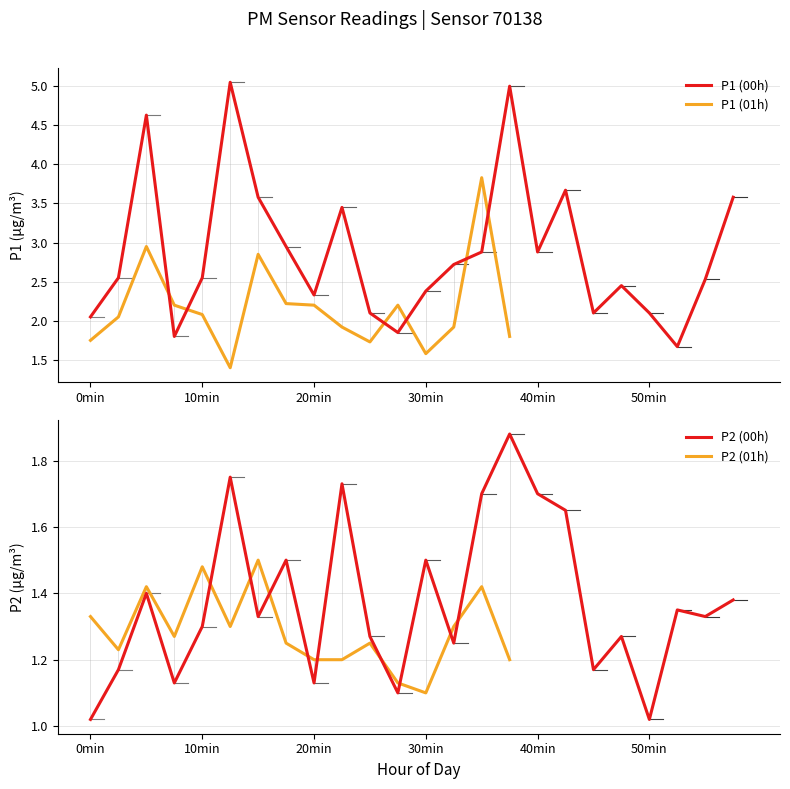

What is the lowest value of the P2 series?

1.1